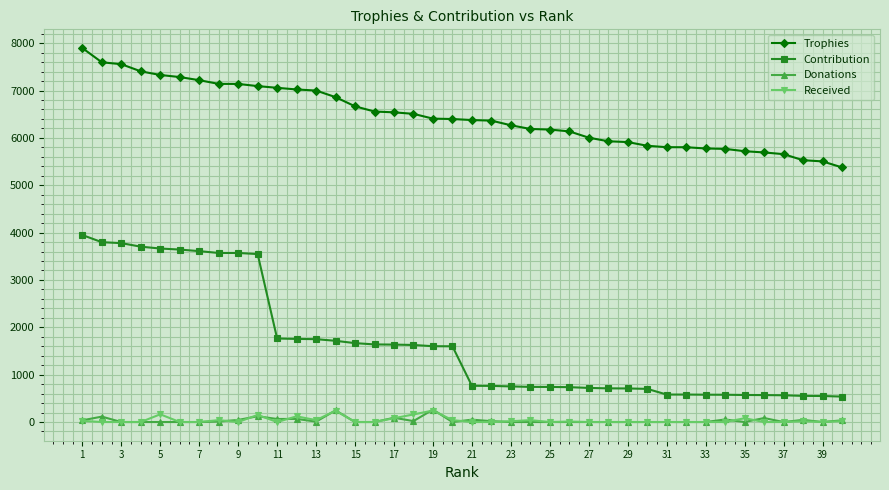

What is the lowest value of the Contribution series?

537